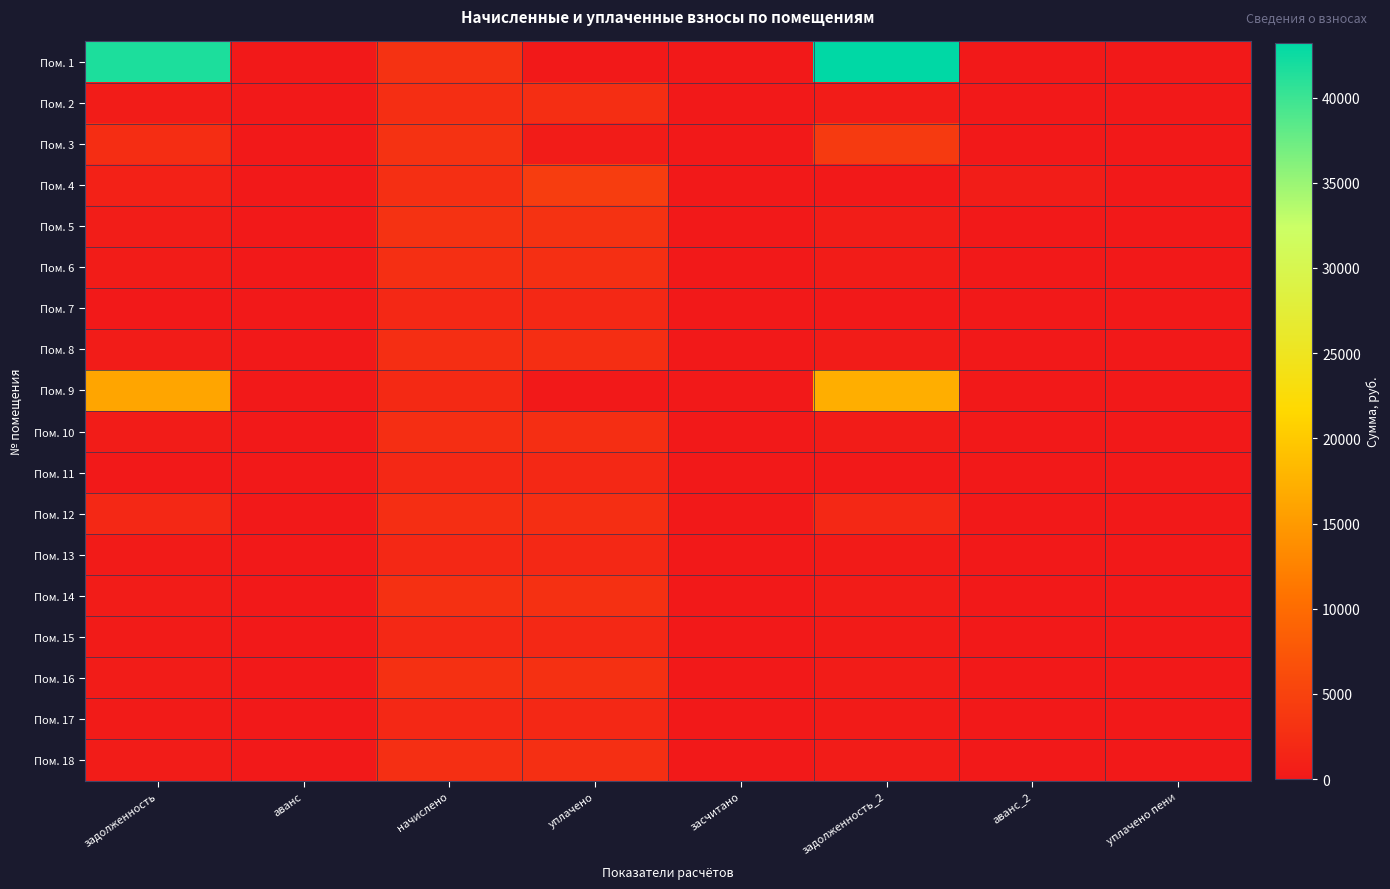

Which series has the largest range (max minus min)?

Пом. 1